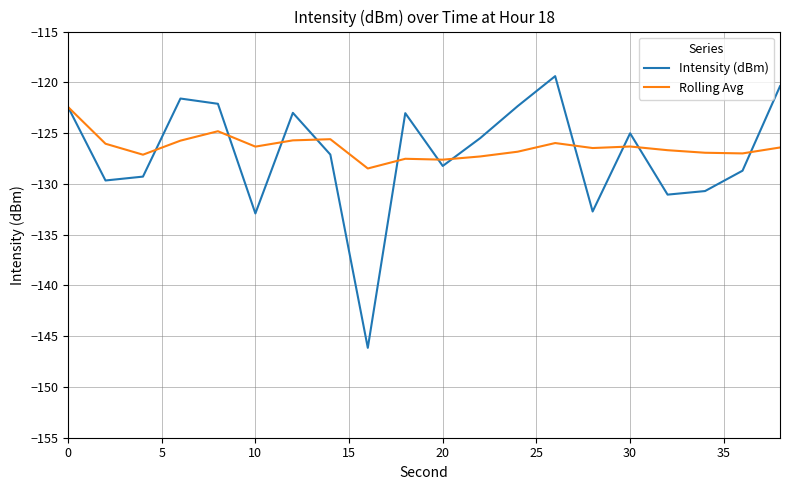

True or false: Rolling Avg and Intensity (dBm) cross at least once.

True